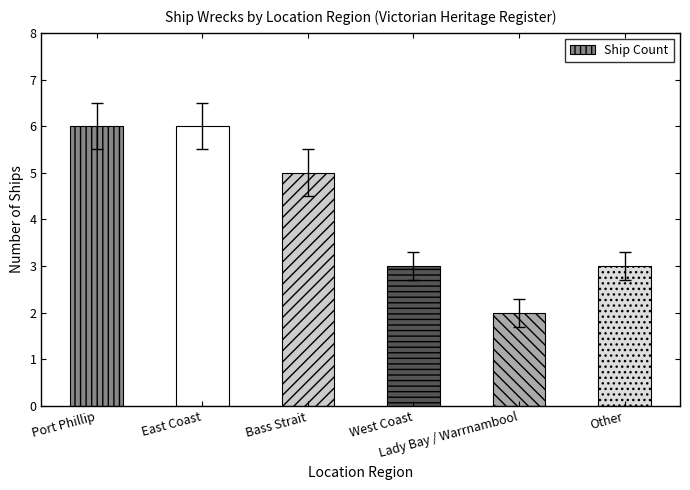

What is the average value?

4